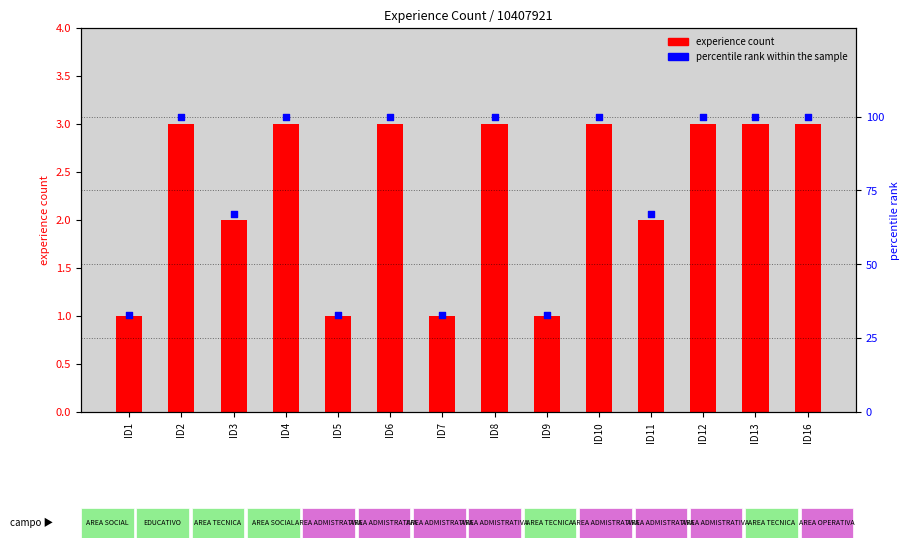

Approximately how many times larger is the value at ID1 compared to ID13?

0.3